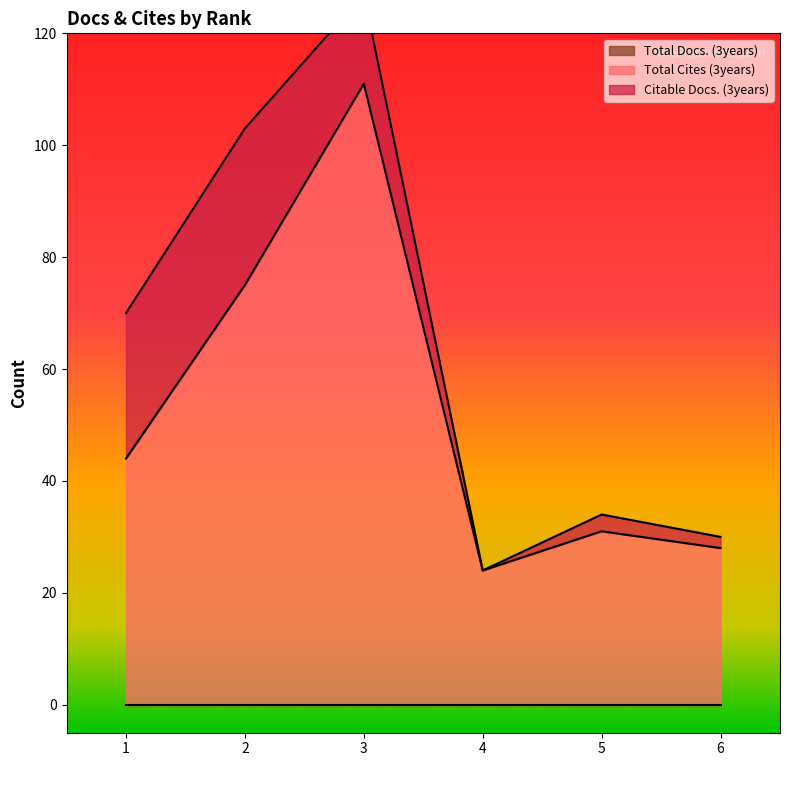

What is the spread (max minus min) of values at 5?

31